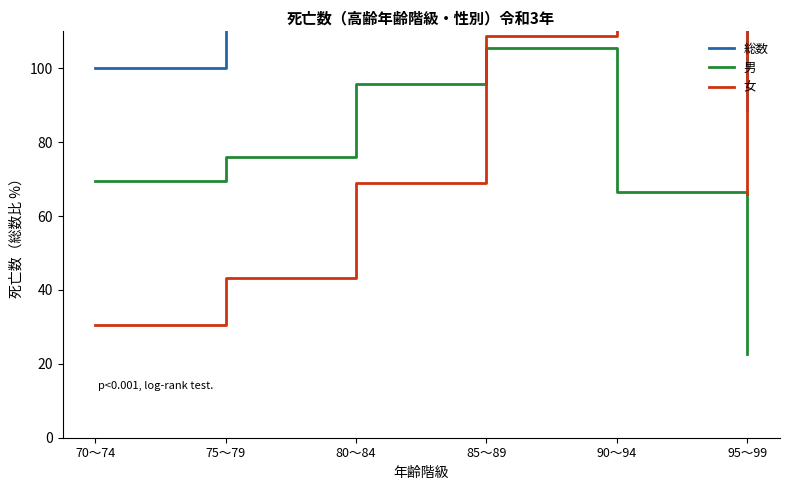

Between which two adjacent categories do 男 and 女 first intersect?

80～84 and 85～89